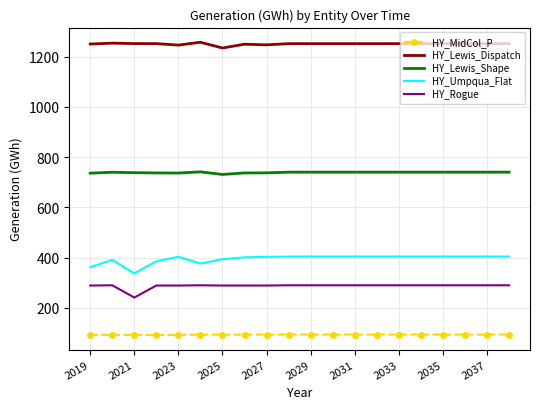

Which series has the largest range (max minus min)?

HY_Umpqua_Flat